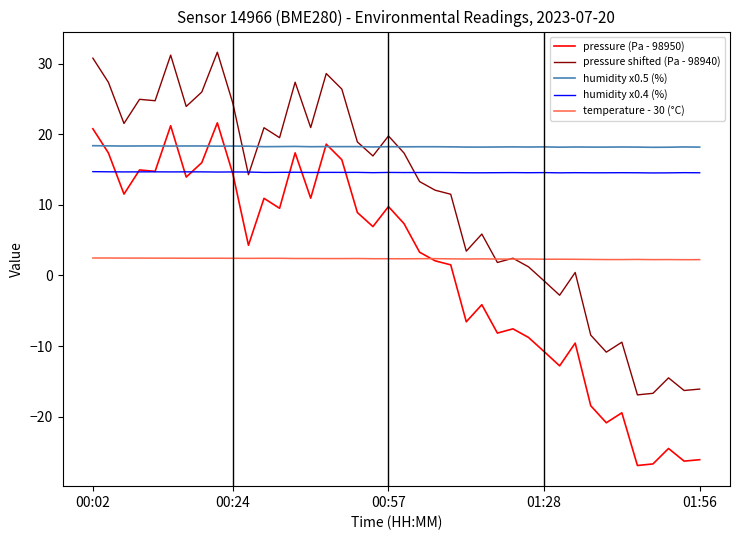

What is the minimum value for humidity x0.4 (%)?

14.5